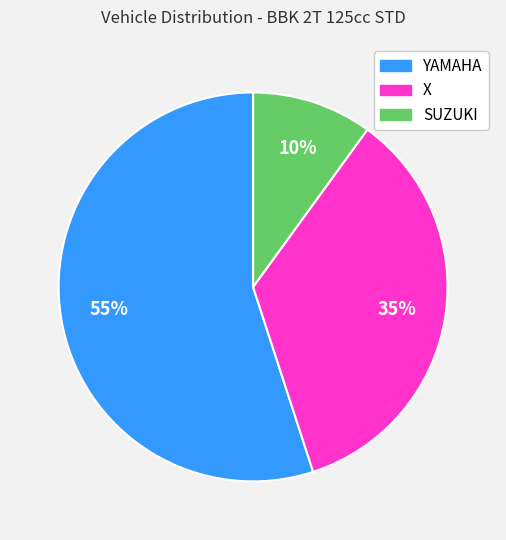

To the nearest percent, what percentage of the pie is YAMAHA?

55%